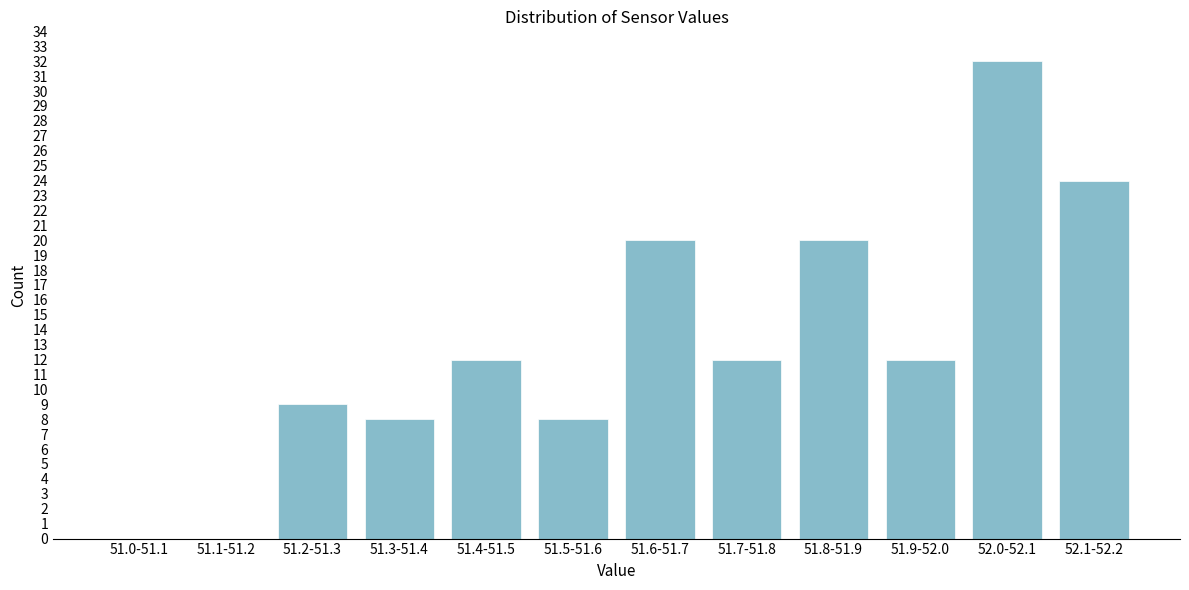

Reading left to right, list all the values displayed in this chart.

51.0-51.1=0	51.1-51.2=0	51.2-51.3=9	51.3-51.4=8	51.4-51.5=12	51.5-51.6=8	51.6-51.7=20	51.7-51.8=12	51.8-51.9=20	51.9-52.0=12	52.0-52.1=32	52.1-52.2=24